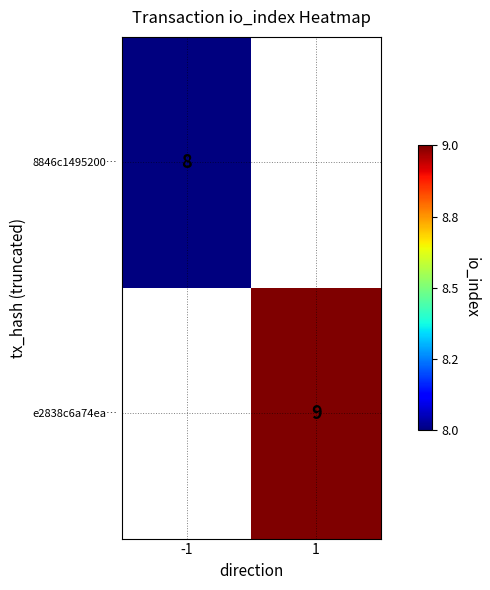

Is it true that 8846c1495200… equals 4 at -1?

False